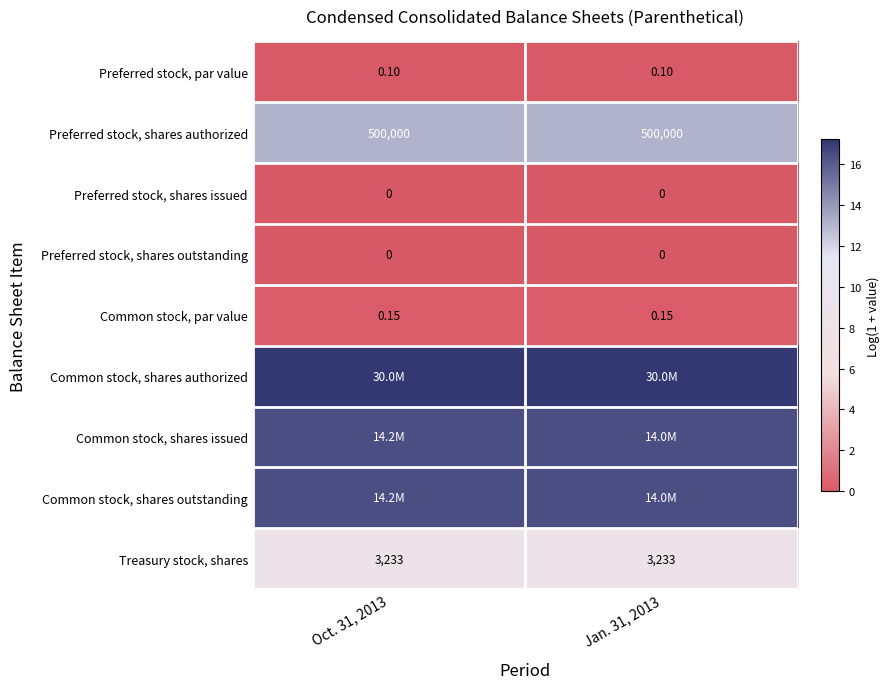

Is the value of Preferred stock, shares outstanding at Oct. 31, 2013 greater than the value of Treasury stock, shares at Jan. 31, 2013?

No